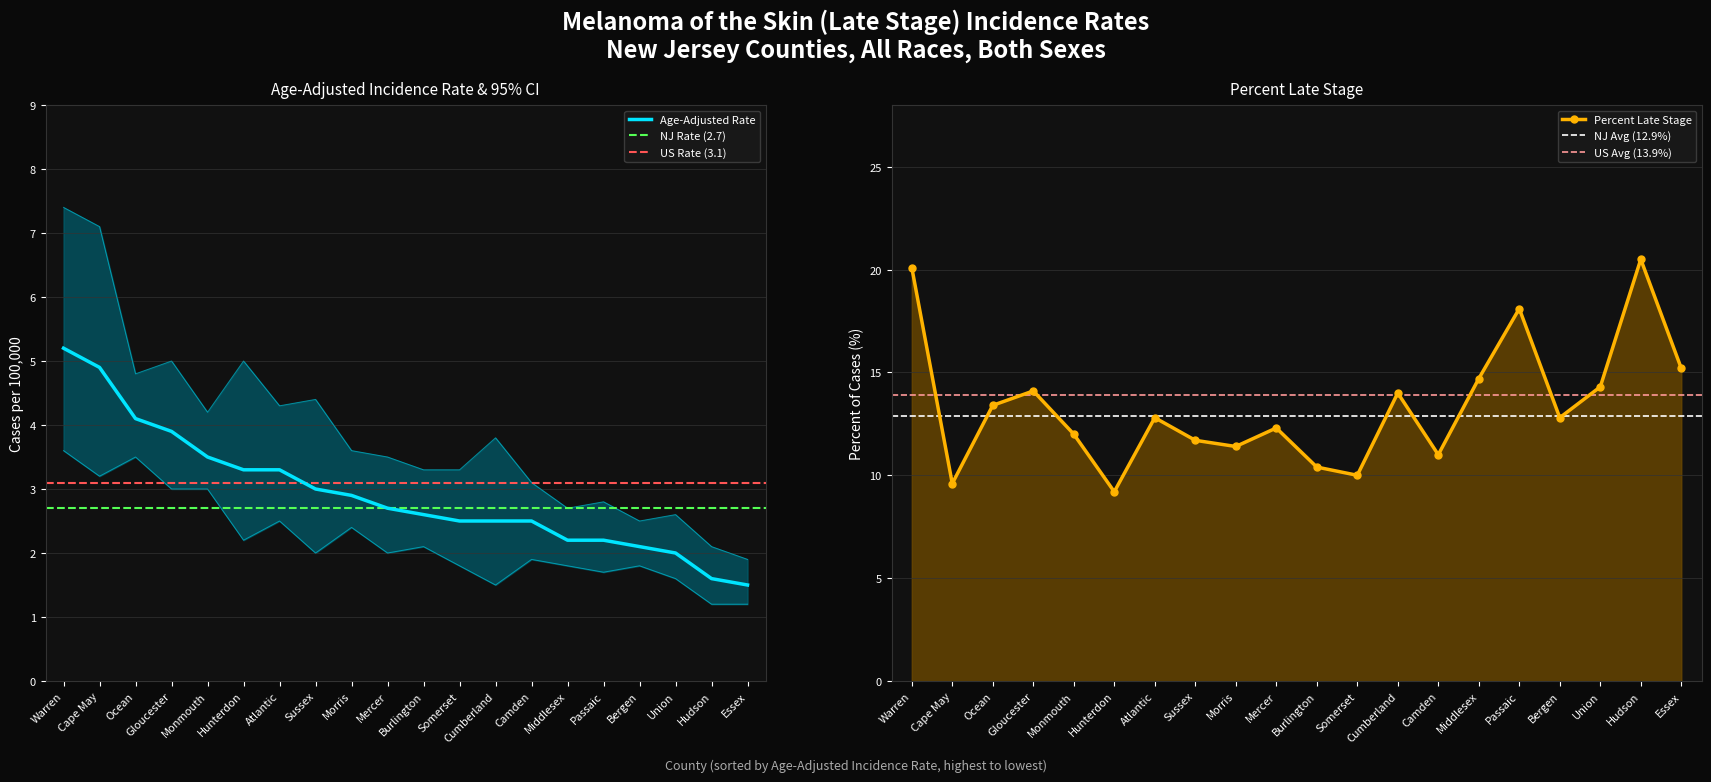

True or false: Age-Adjusted Rate and Percent Late Stage intersect in this chart.

False